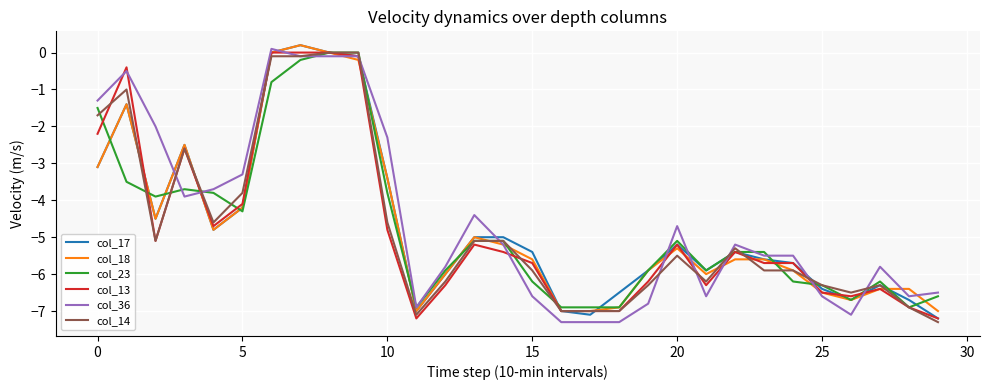

What is the minimum value shown in the chart?

-7.3